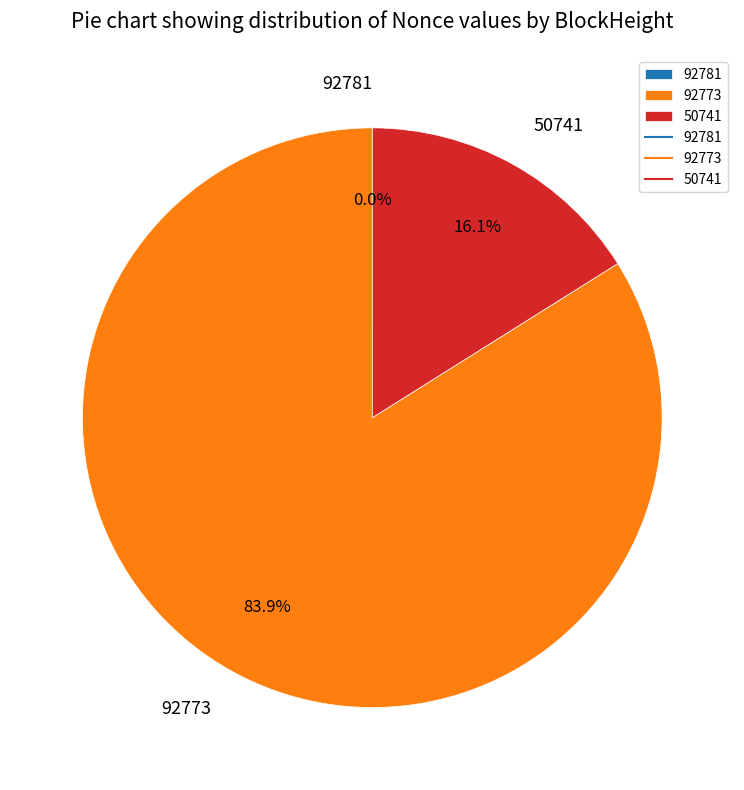

Between 92773 and 50741, which is larger?

92773